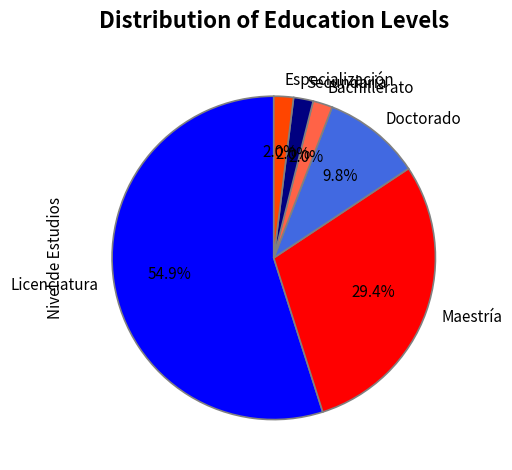

Approximately how many times larger is the value at Maestría compared to Licenciatura?

0.5